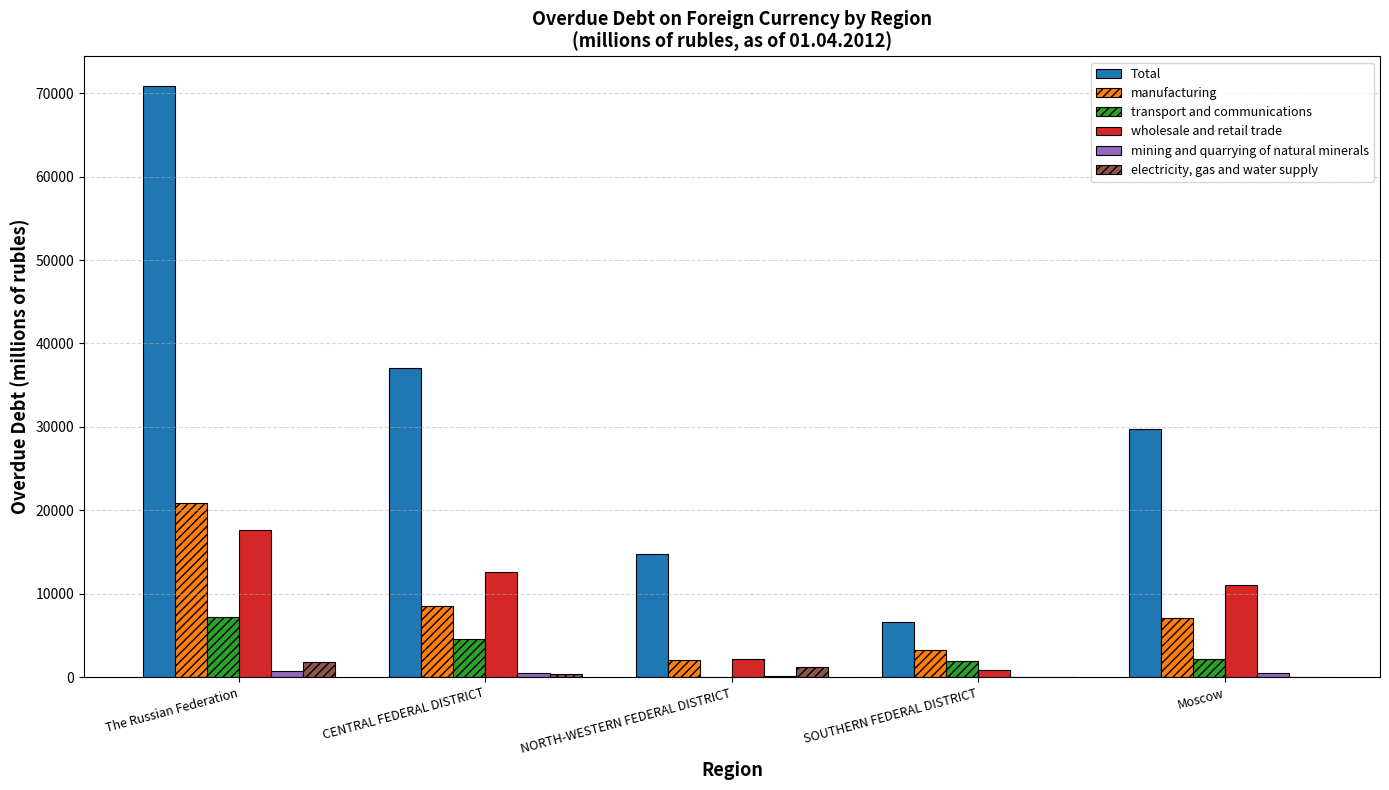

Which series changed the most between The Russian Federation and NORTH-WESTERN FEDERAL DISTRICT?

Total